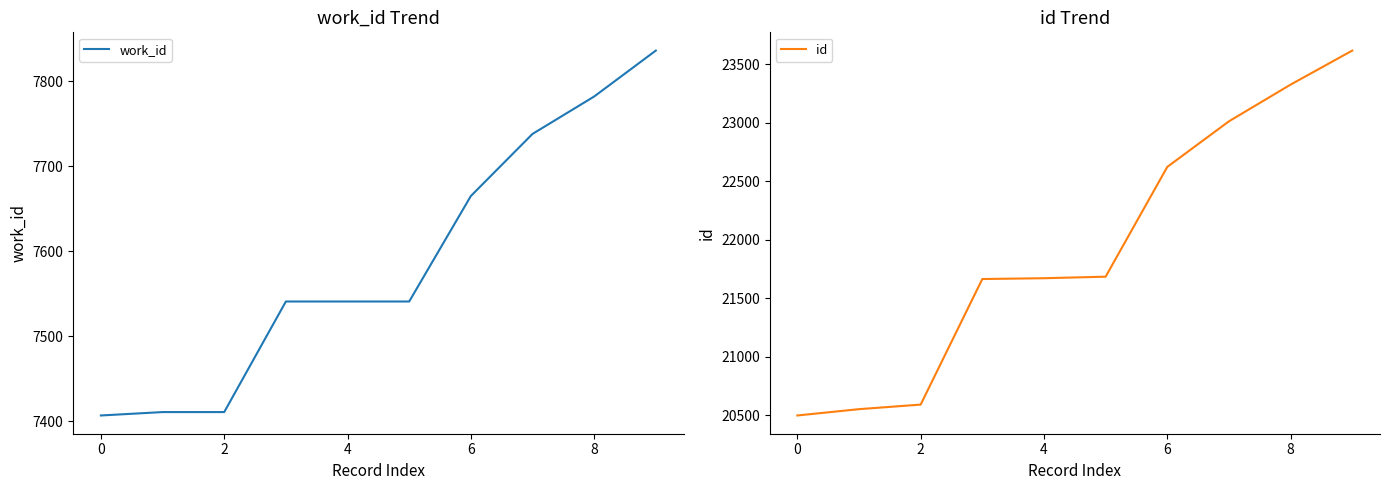

Which series has the largest total across all categories?

id